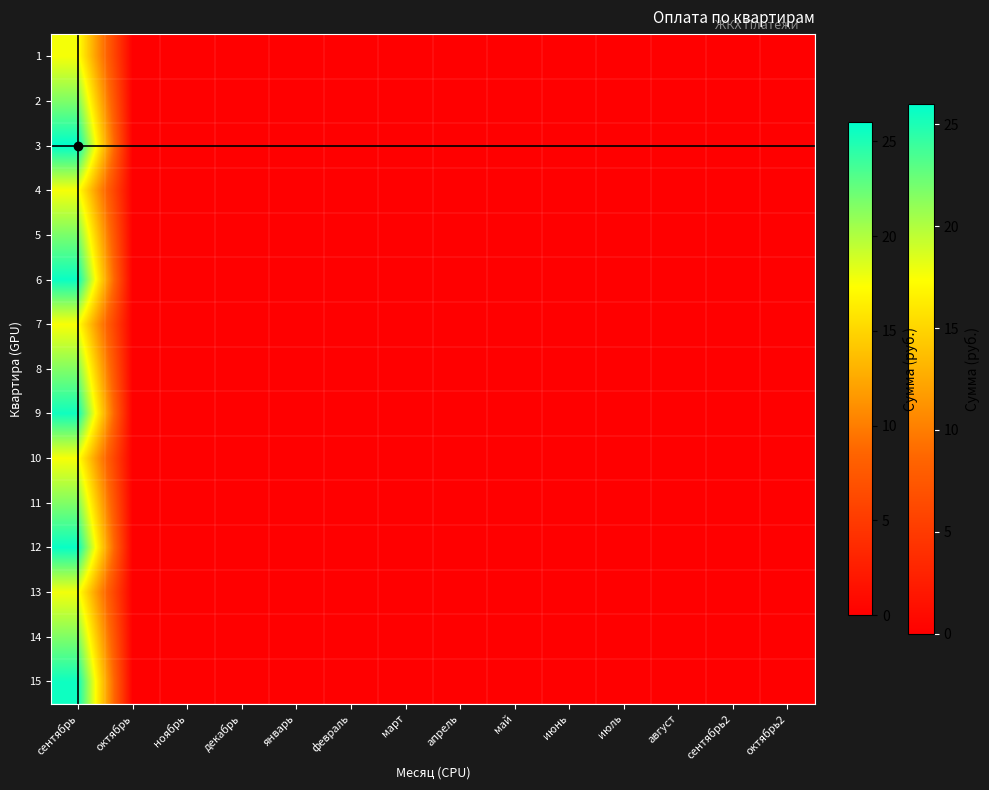

Rank the series by their maximum value, from highest to lowest.

3, 12, 6, 15, 9, 5, 2, 14, 11, 8, 13, 1, 4, 10, 7